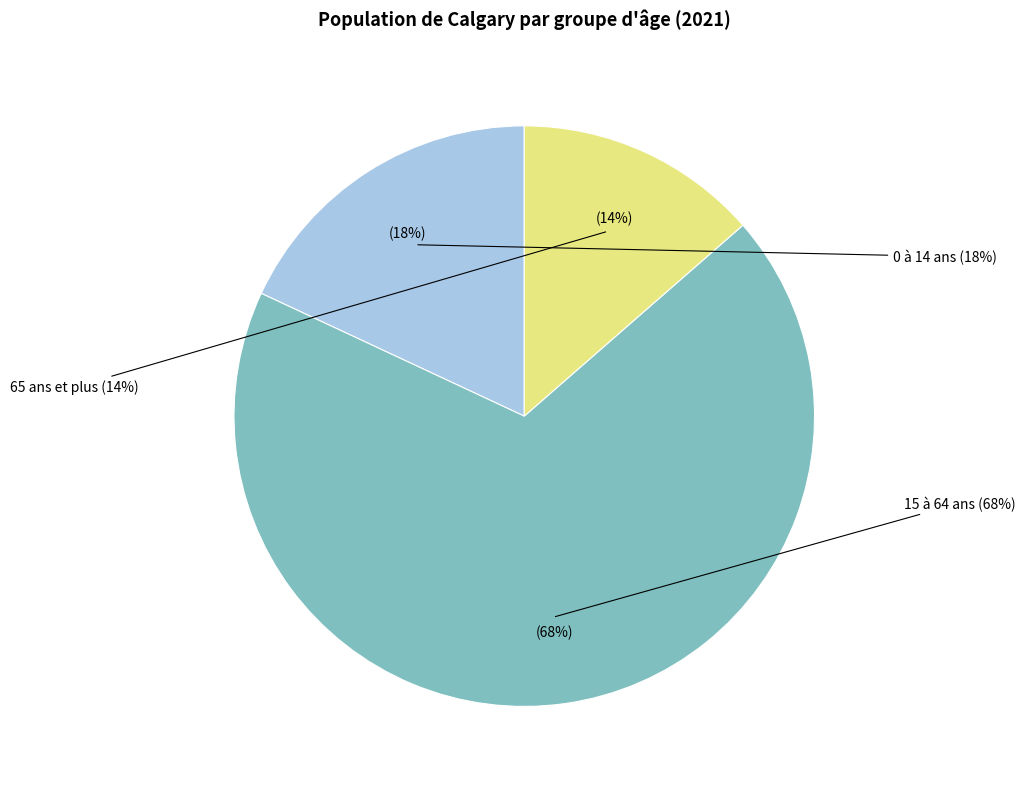

Which slice is the smallest?

65 ans et plus